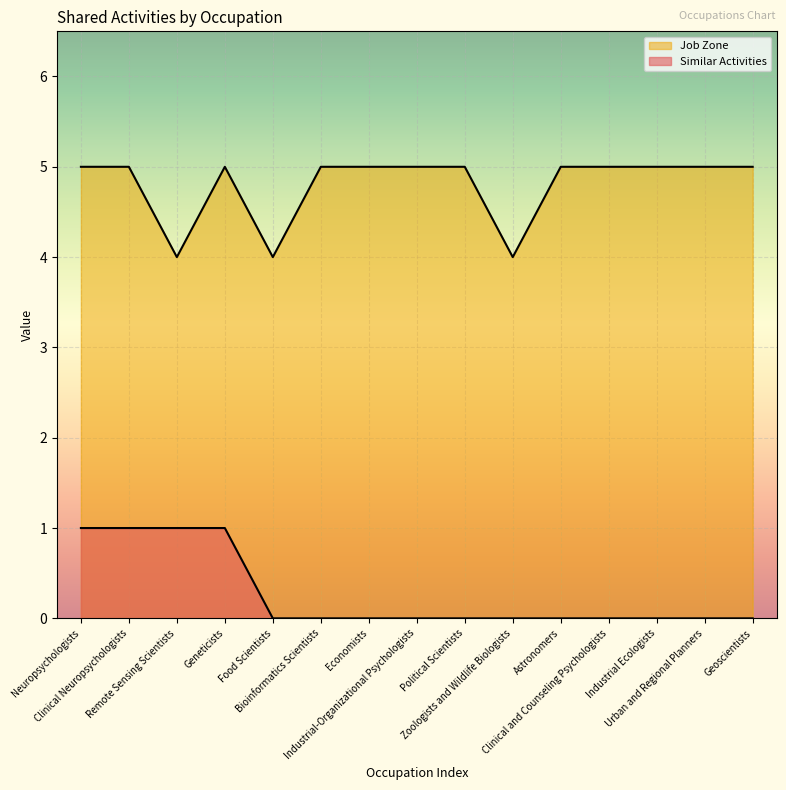

What is the sum of all Job Zone values?

72